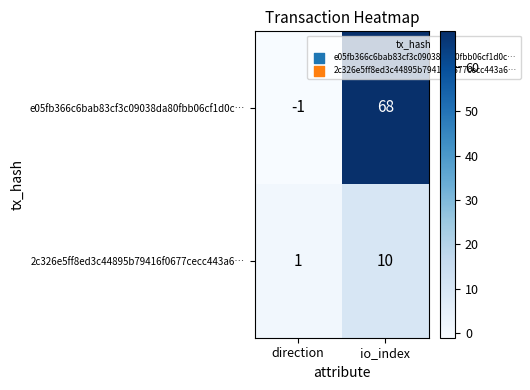

What is the total value across all series at io_index?

78